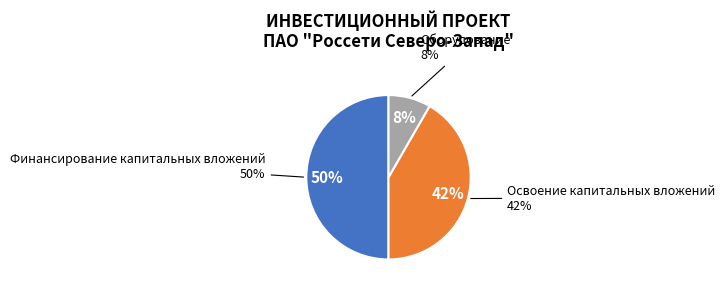

Does any single category account for the majority?

No